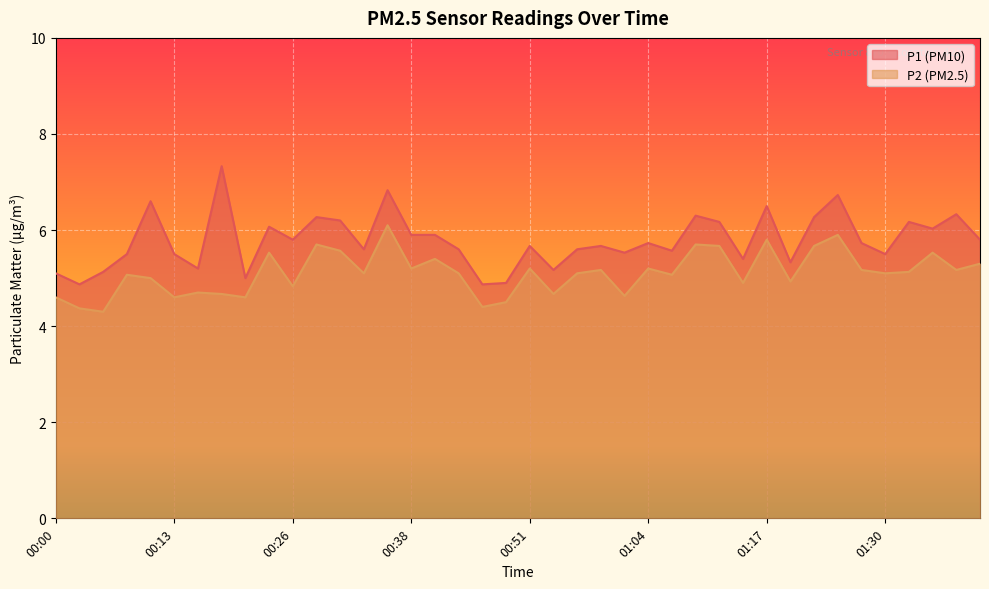

Is it true that P1 equals 6.3 at 01:22?

True